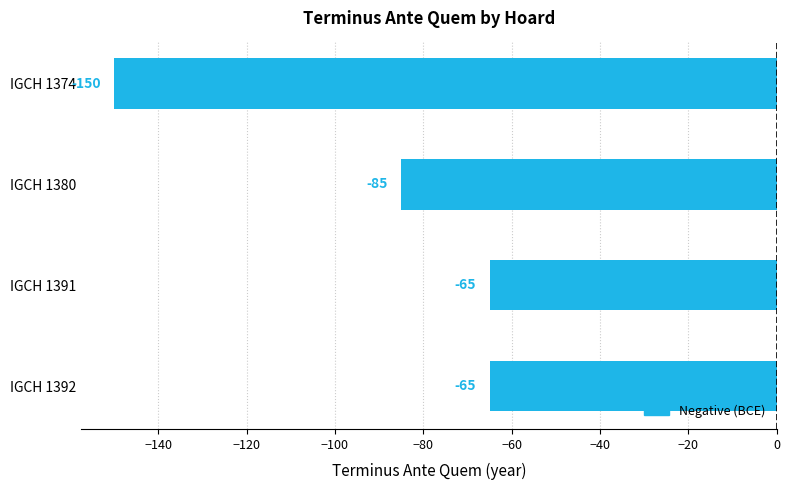

What is the change in value from IGCH 1374 to IGCH 1391?

+85